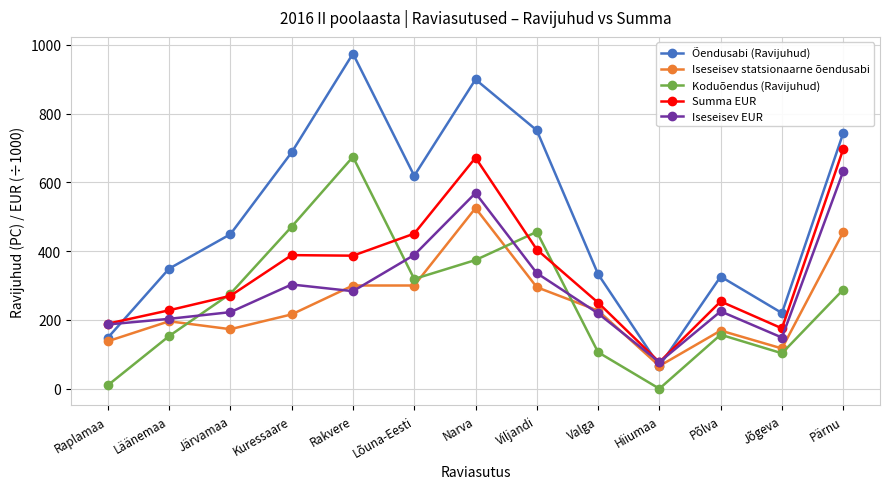

In Iseseisev EUR, how many points are higher than both neighbors (excluding endpoints)?

3